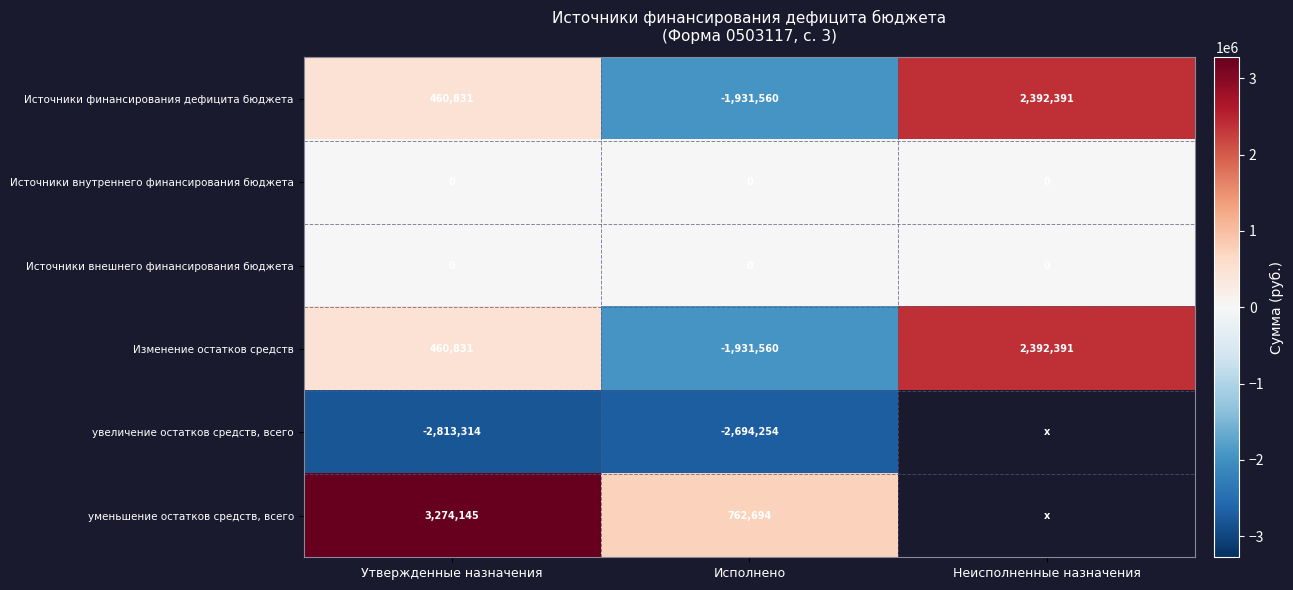

Which has a higher value, Исполнено or Утвержденные назначения?

Утвержденные назначения